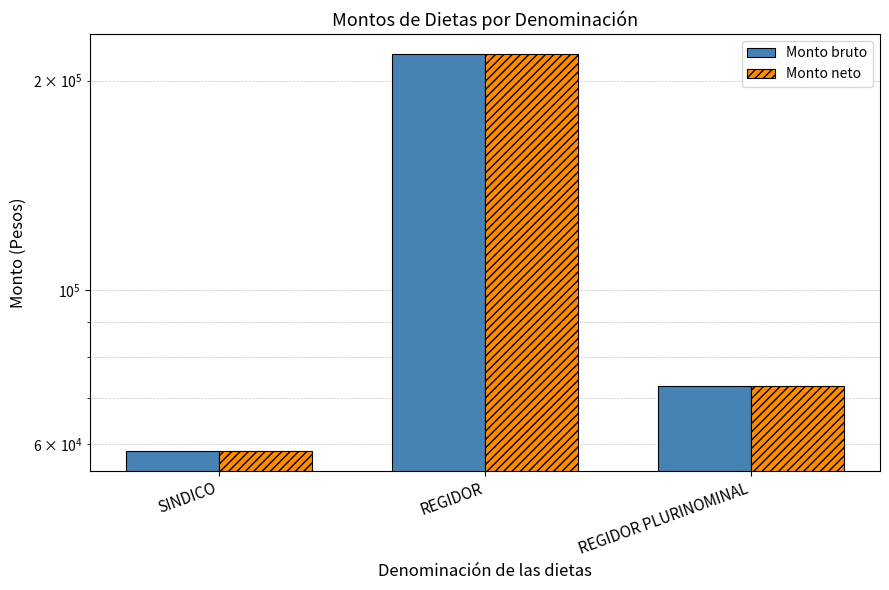

What is the value of the Monto bruto bar at the 3rd from the left?

72837.8